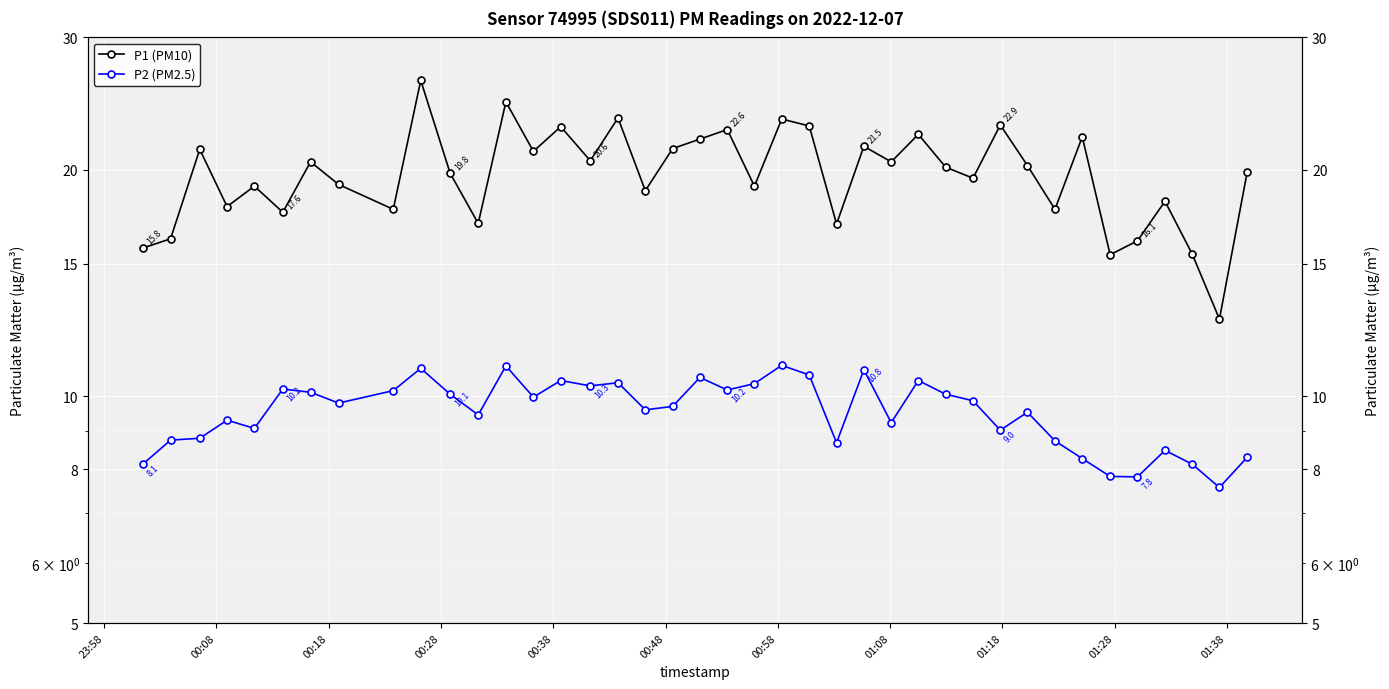

True or false: P2 (PM2.5) has a value of 16.6 at 00:28.

False